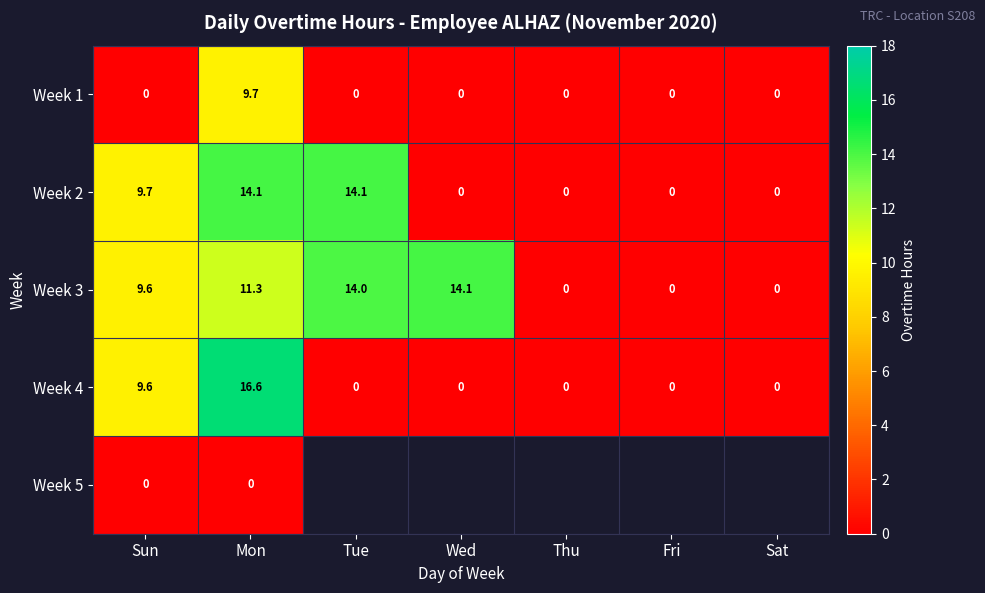

How many data points does each series have?

7